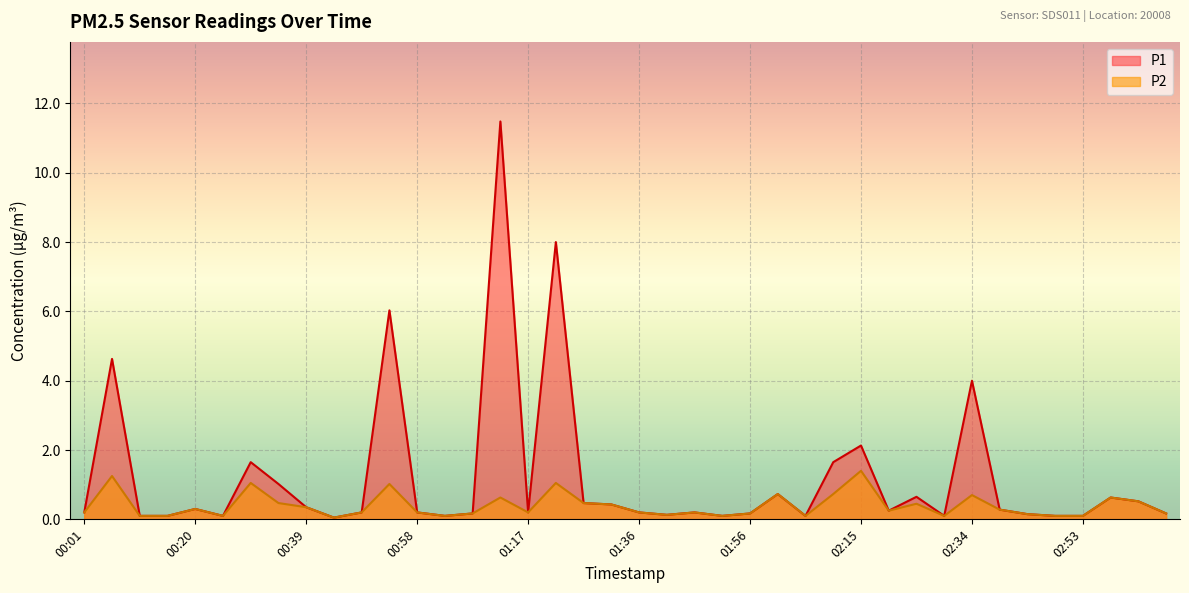

In P1, how many points are higher than both neighbors (excluding endpoints)?

12